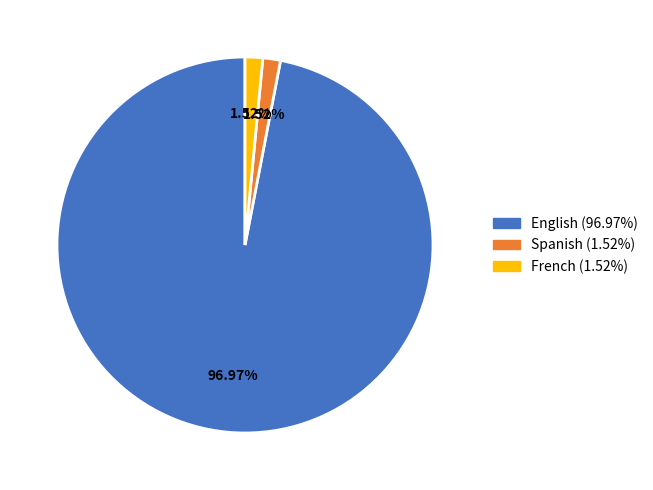

The Spanish slice represents 6% of the pie. True or false?

False